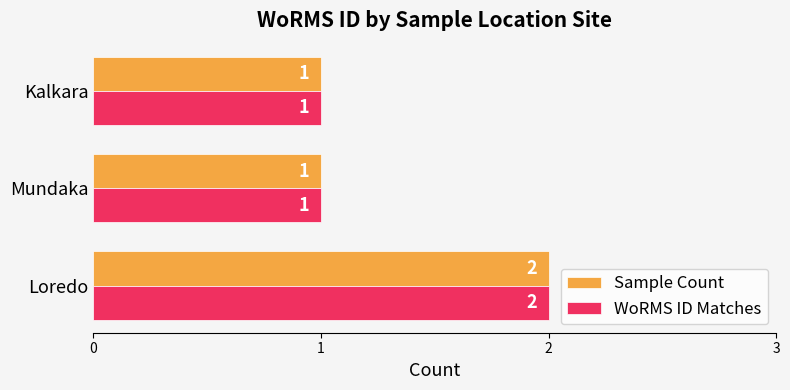

Is it true that WoRMS ID Matches equals 1 at Loredo?

False